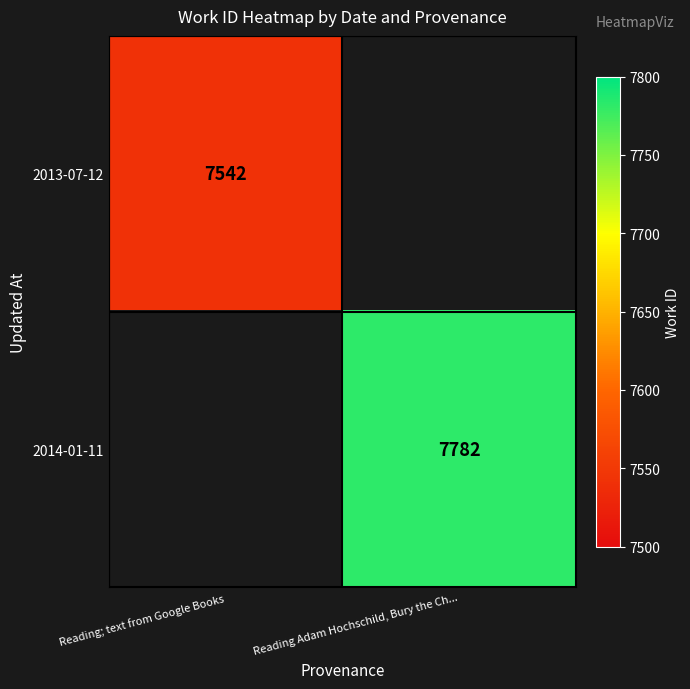

The 2013-07-12 series shows 7542 at Reading; text from Google Books. True or false?

True